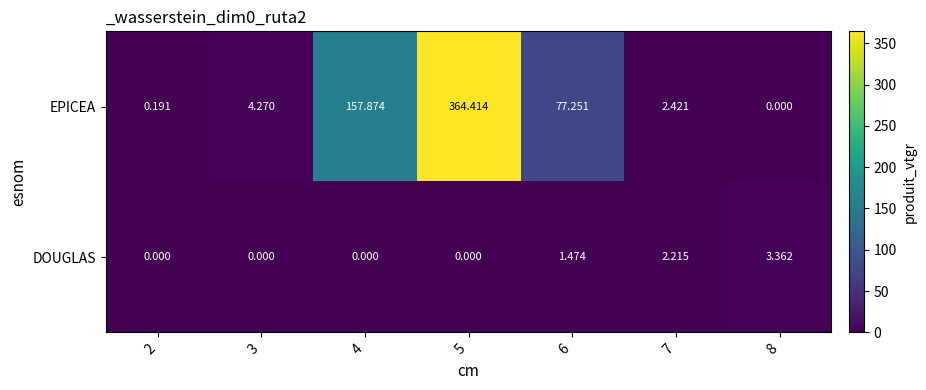

Is the value of EPICEA at 3 greater than the value of DOUGLAS at 6?

Yes